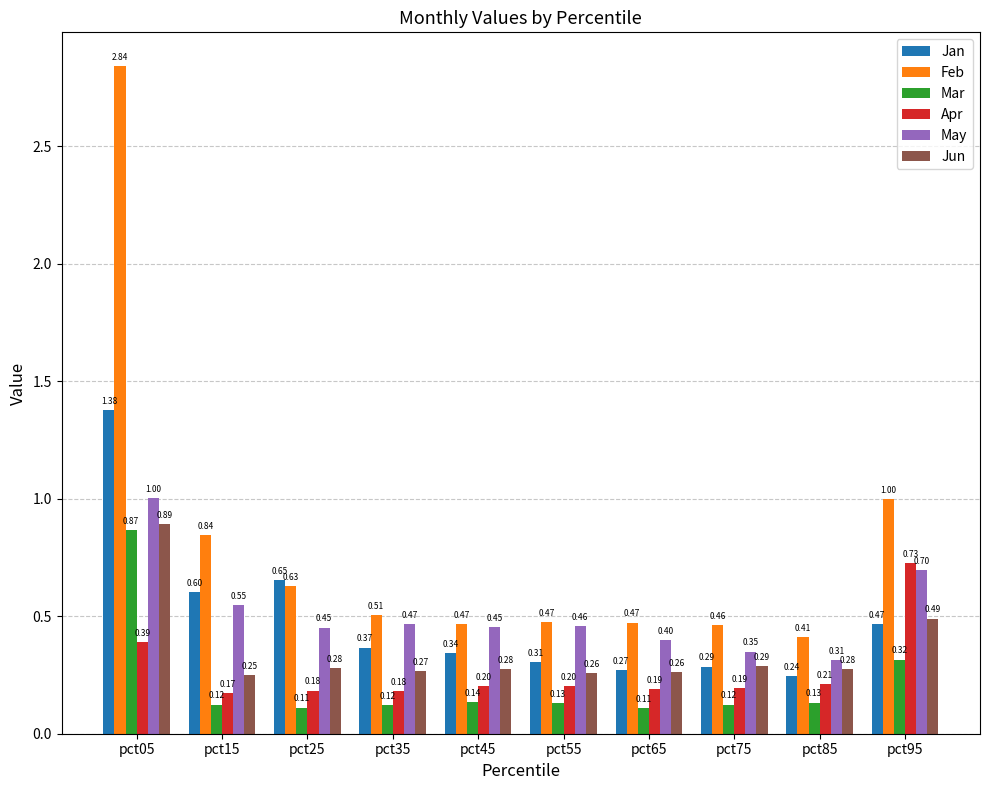

True or false: Apr has a value of 0.2 at pct45.

True